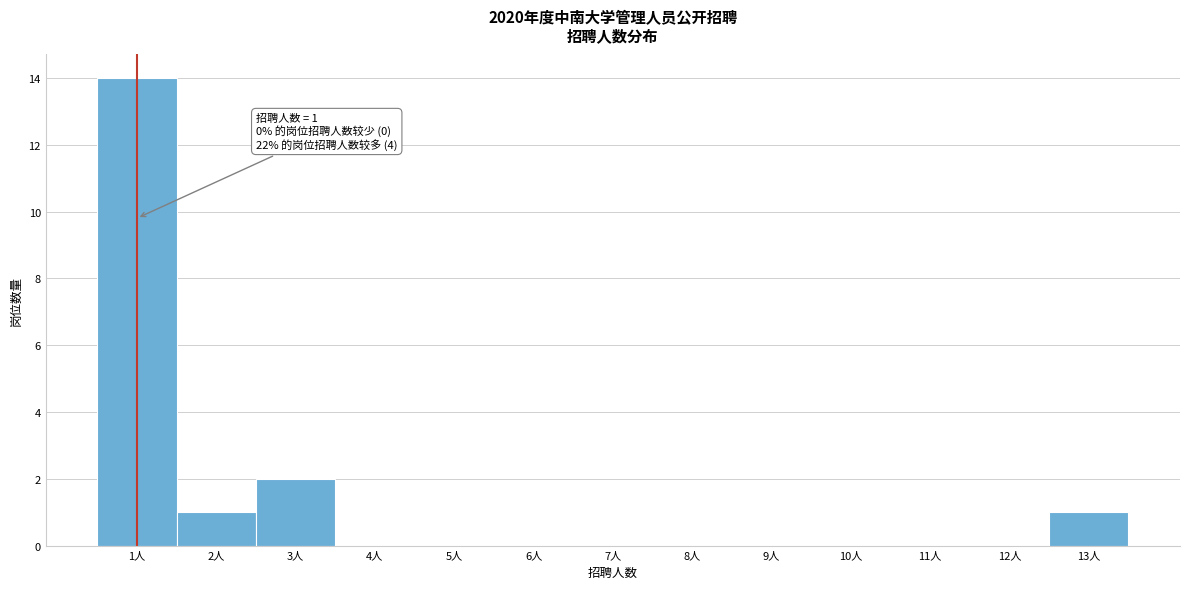

Over which range of the x-axis is the bar tallest?

0.5 to 1.5